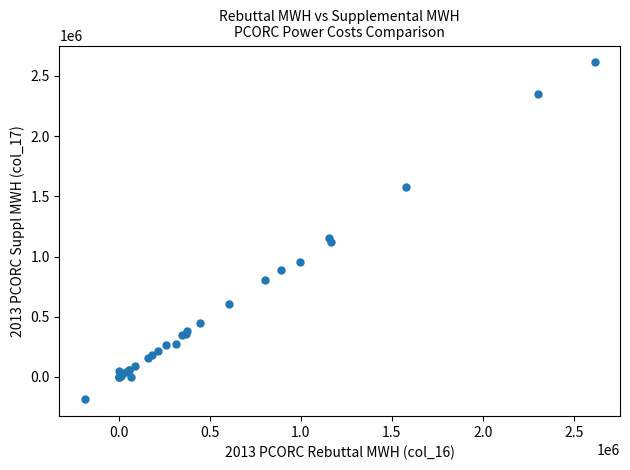

What Y value in the scatter plot is closest to 1213477?

1152692.6